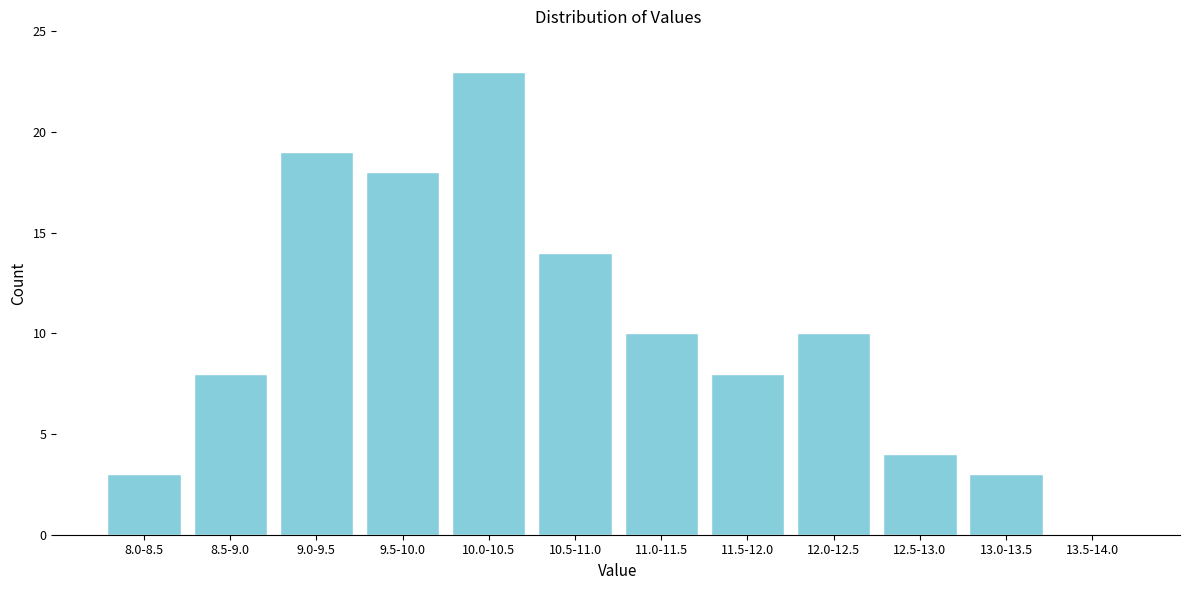

Reading right to left, transcribe all the data shown in this chart.

13.5-14.0=0	13.0-13.5=3	12.5-13.0=4	12.0-12.5=10	11.5-12.0=8	11.0-11.5=10	10.5-11.0=14	10.0-10.5=23	9.5-10.0=18	9.0-9.5=19	8.5-9.0=8	8.0-8.5=3